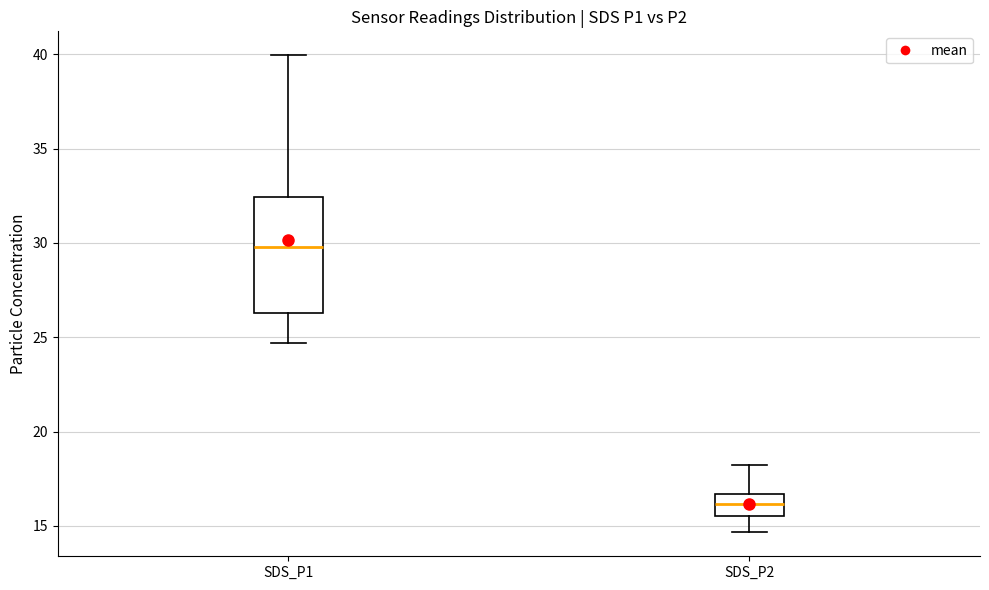

Reading left to right, read every box against the y-axis: the position of its median line, the range the box covers, and the ends of its whiskers. The values are not printed on the chart, so give them approximately, as read against the axis.

SDS_P1: median 30.0, box 26.5 to 32.5, whiskers 24.5 to 40.0
SDS_P2: median 16.0, box 15.5 to 16.5, whiskers 14.5 to 18.0